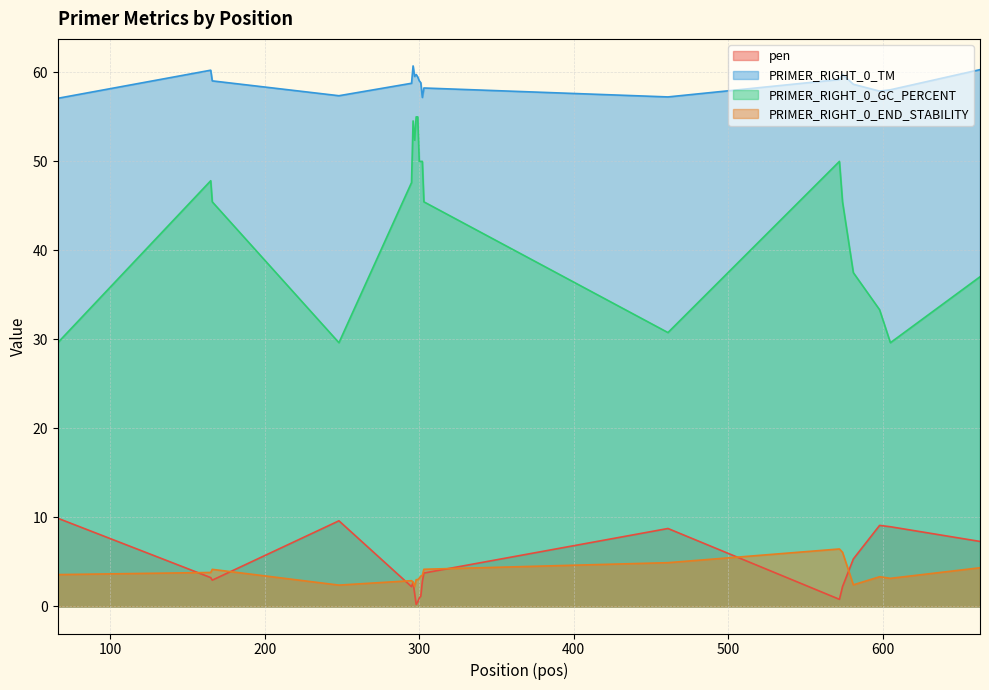

True or false: pen has a value of 4.0 at 302.

False